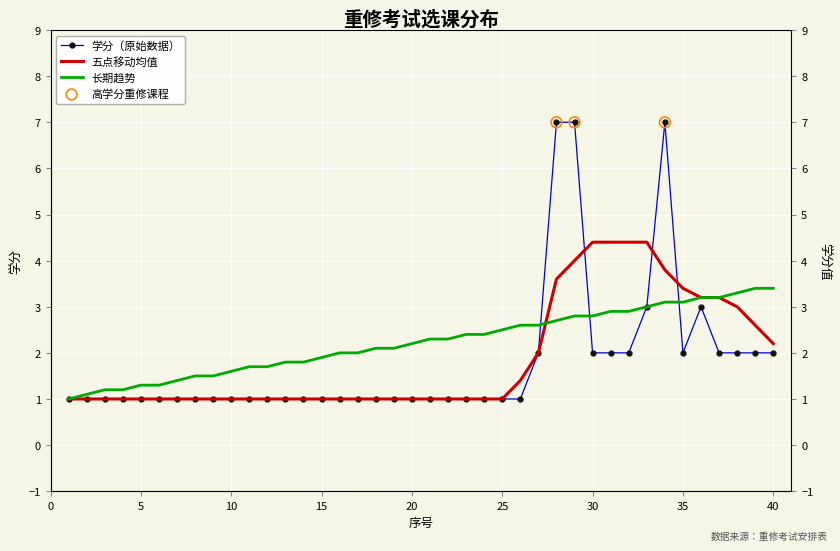

What is the total value across all series at 5?

3.3